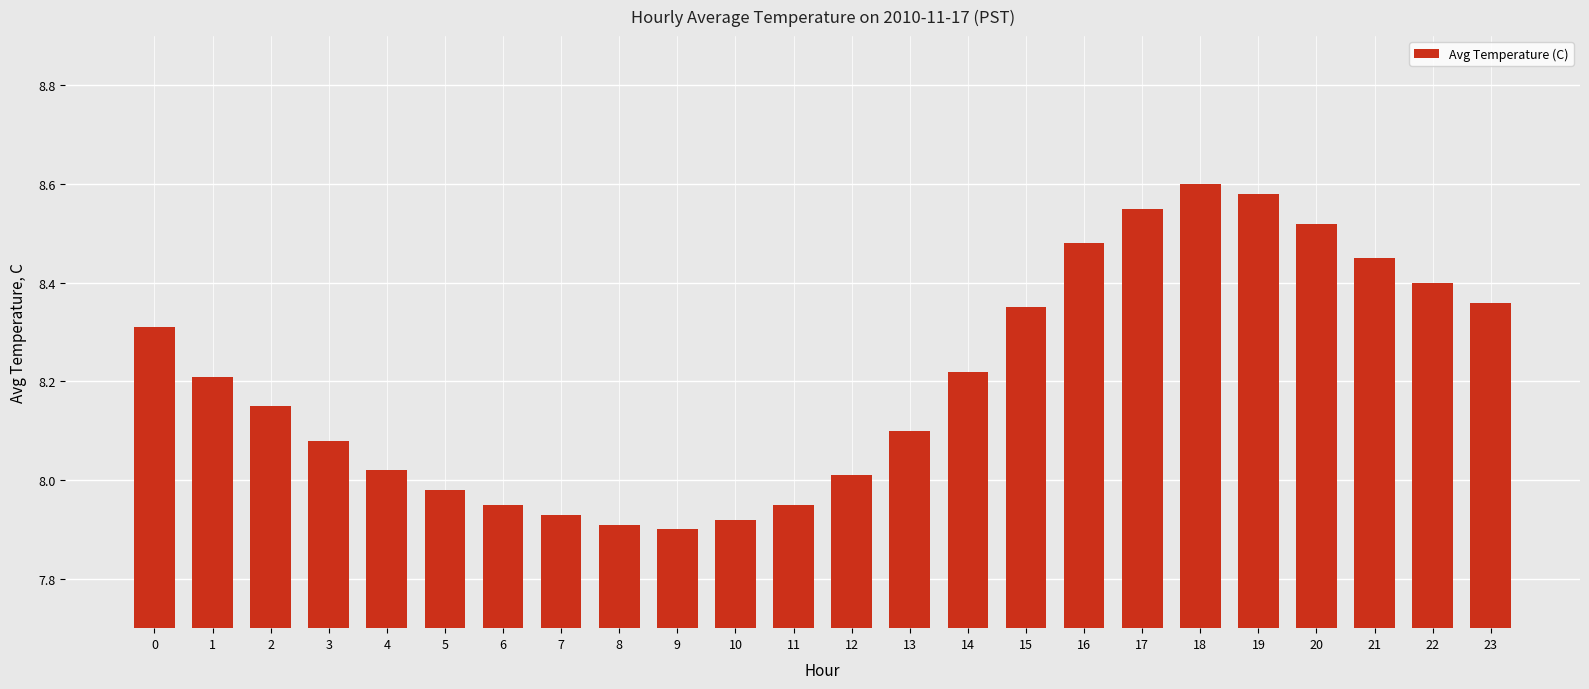

How many values exceed 8?

17